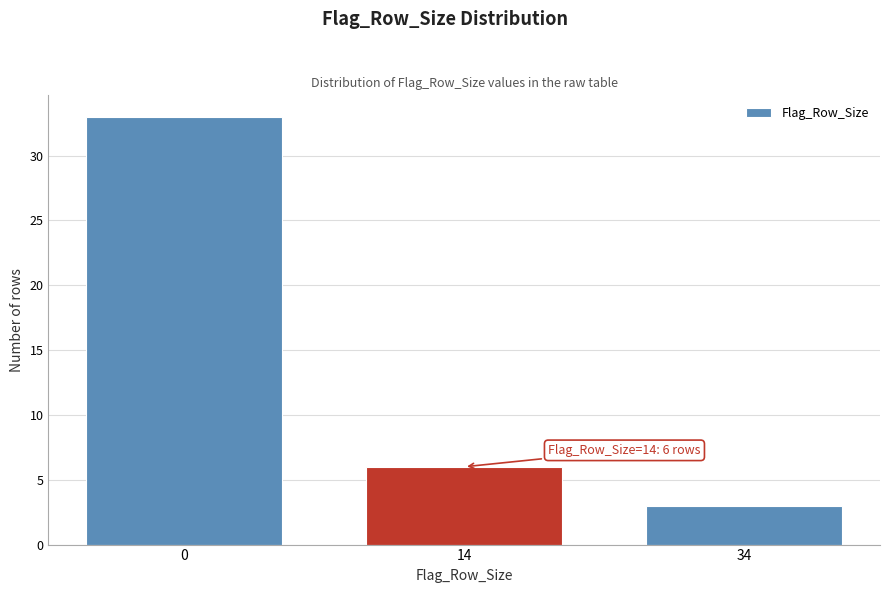

Reading right to left, what are all the values shown in this chart?

34=3	14=6	0=33